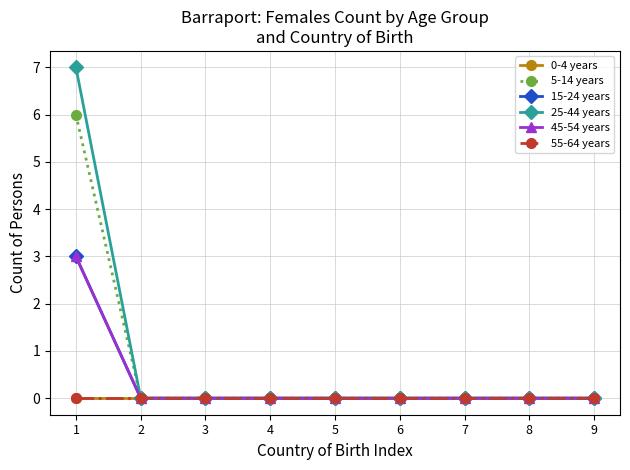

Between 2 and 8, which series saw the biggest shift?

0-4 years